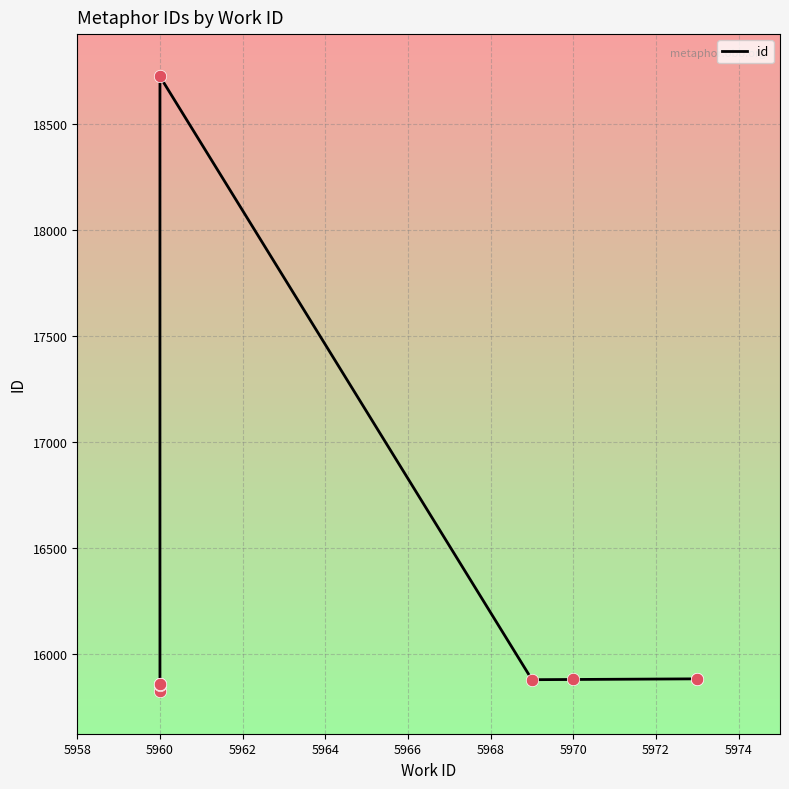

What is the change in value from 5960 to 5968?

+2872